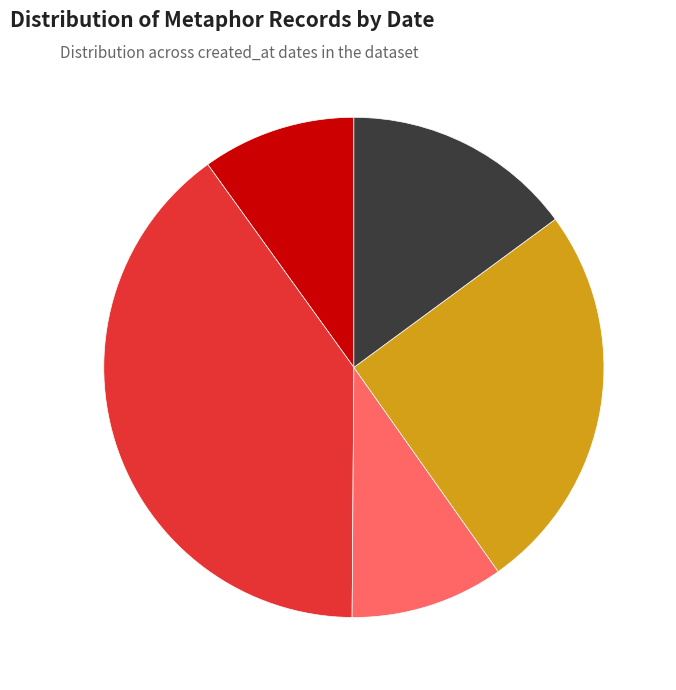

To the nearest percent, what portion does 2012 represent?

25%